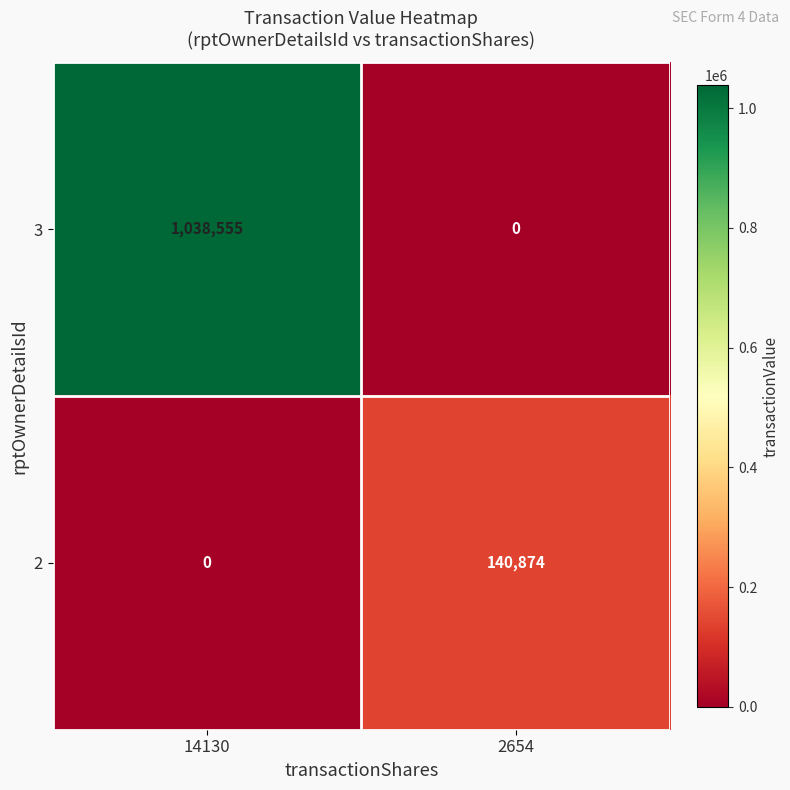

At which category does the chart reach its peak across all series?

14130